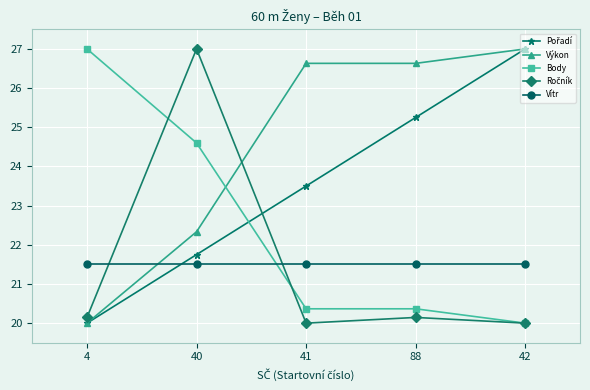

True or false: Body has more than 1 interior local peaks.

False